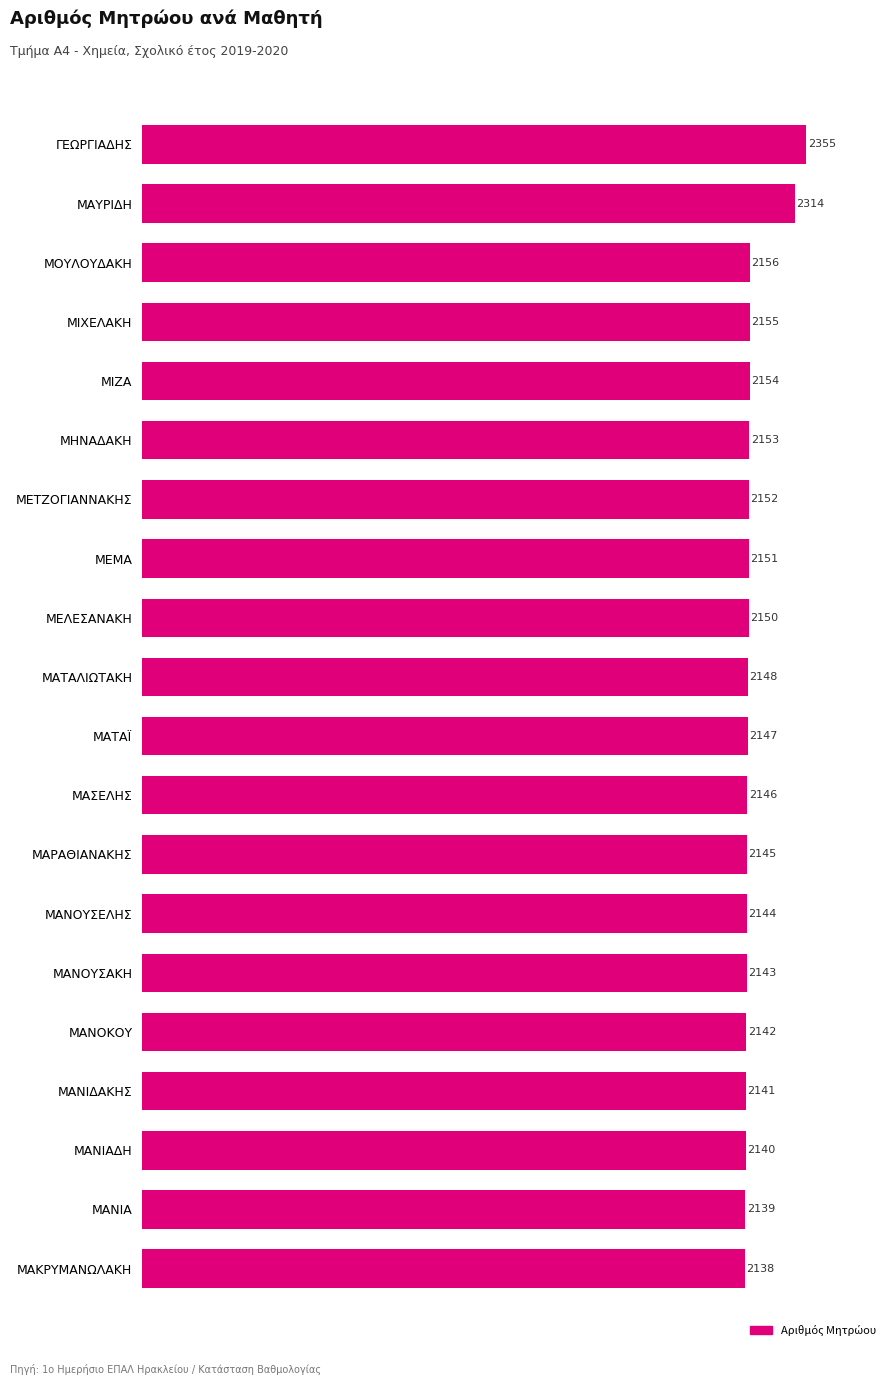

What is the greatest value displayed?

2355